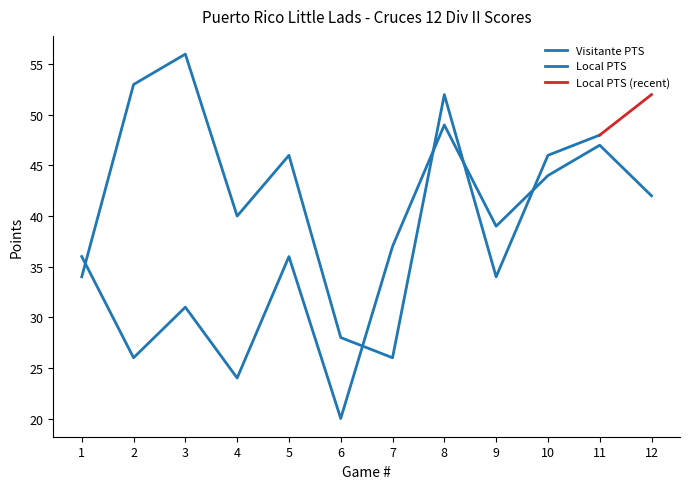

Rank the categories by value from lowest to highest.

6, 4, 2, 3, 1, 5, 7, 9, 12, 10, 11, 8